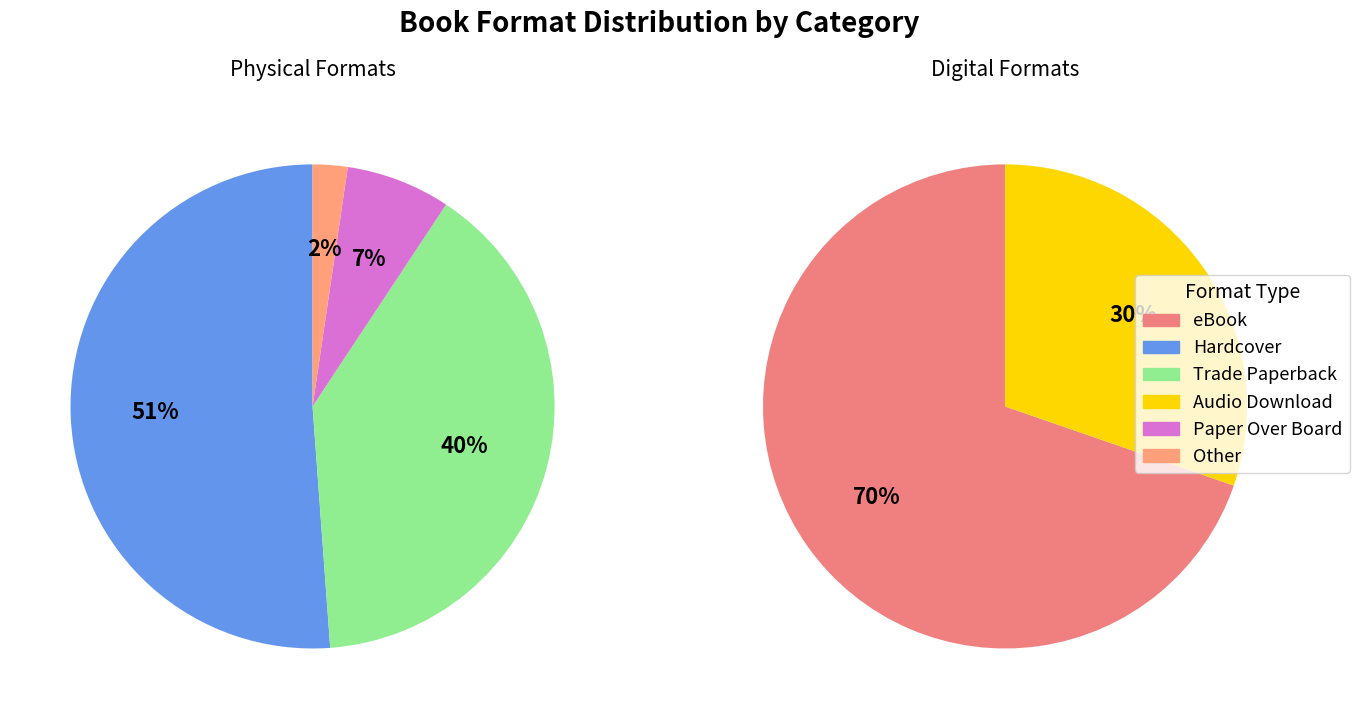

Do Audio Download and Other together represent more than half of the pie?

No